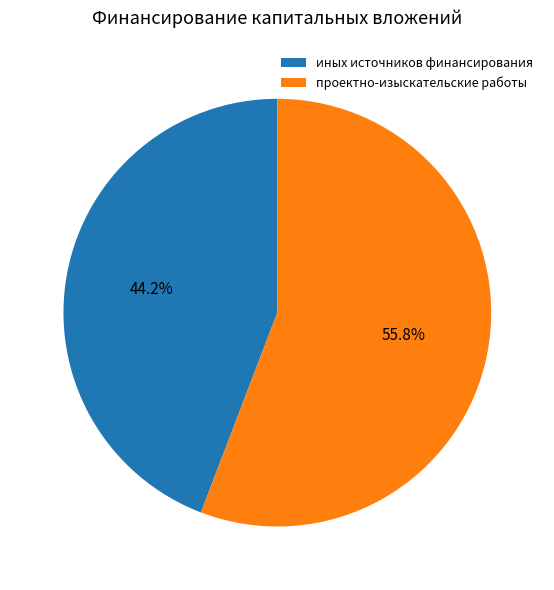

Is the sum of проектно-изыскательские работы and иных источников финансирования greater than half?

Yes